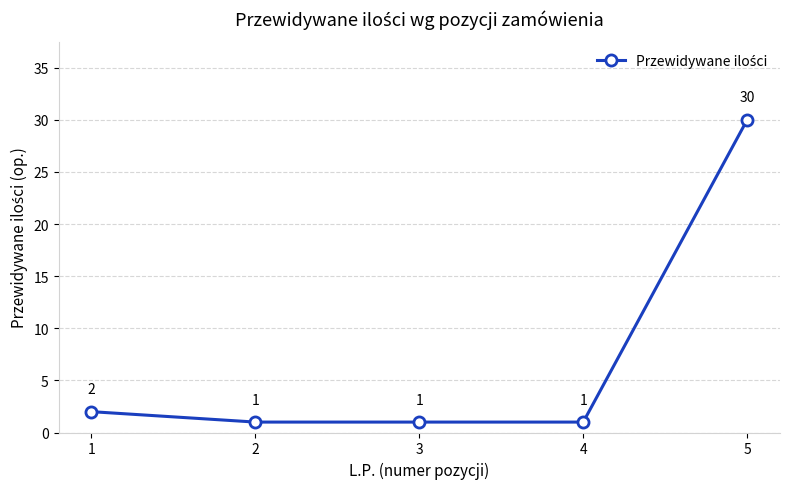

Which label corresponds to the largest value in the chart?

5